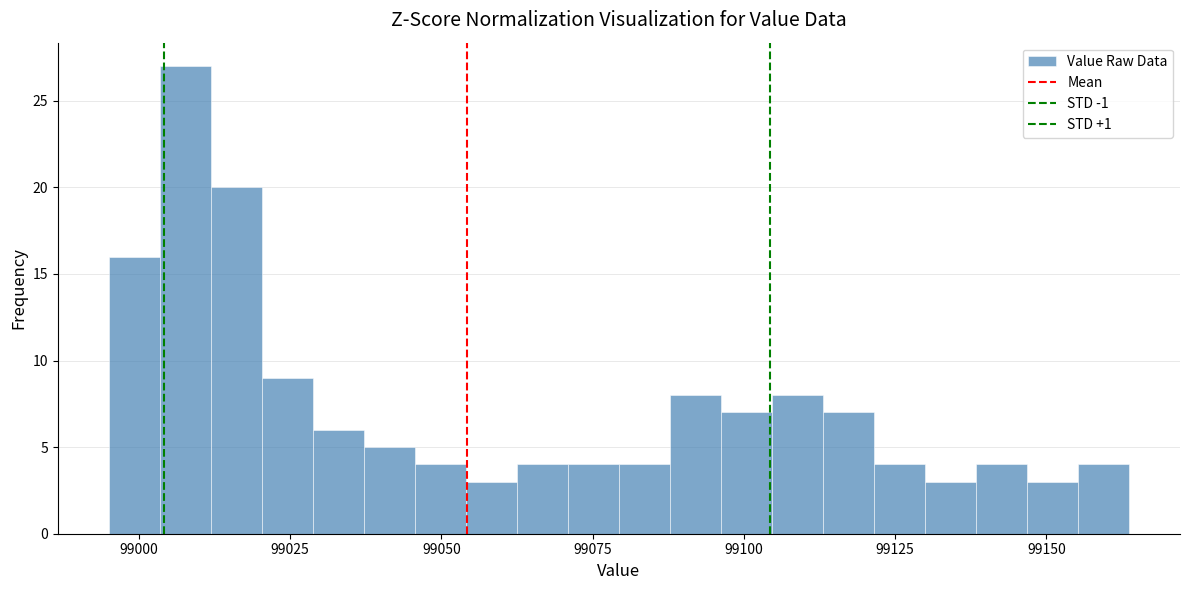

Read against the x-axis, roughly where is the centre of the tallest bar?

99010